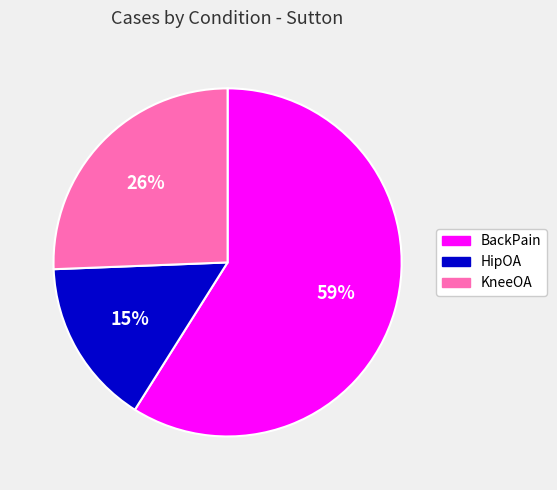

Which slice is the largest?

BackPain